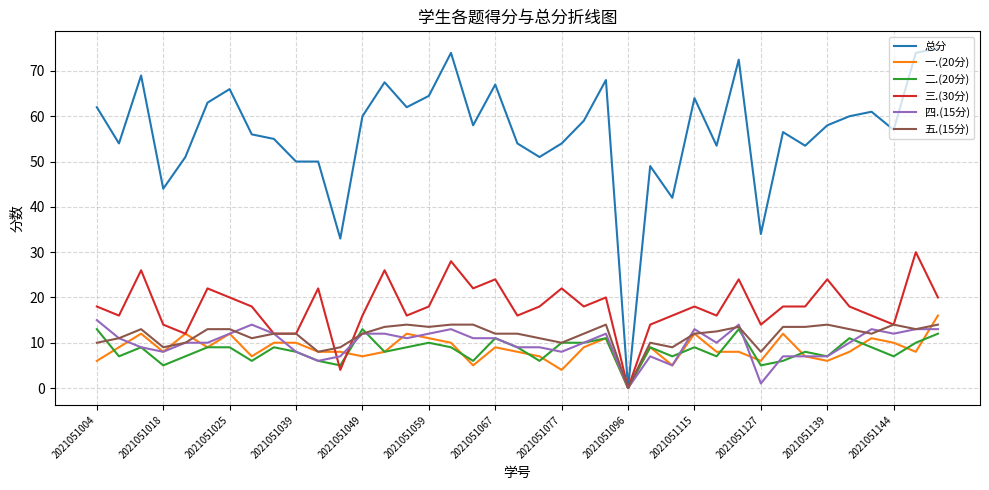

How many positive values does the 一.(20分) series have?

38